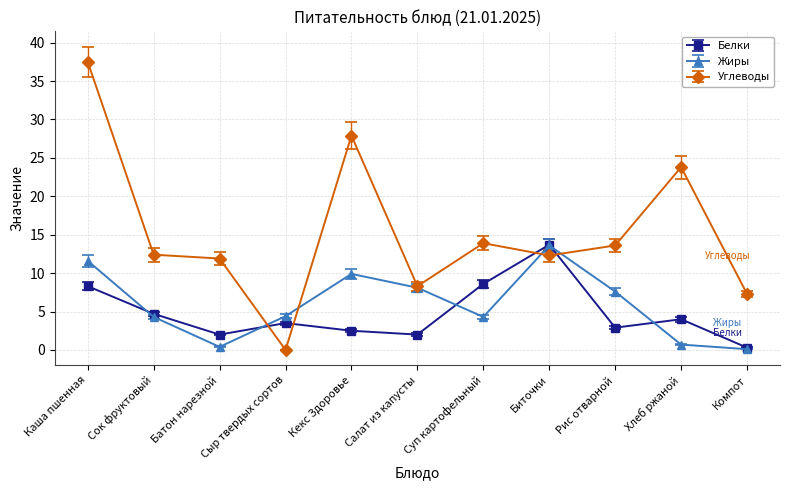

What is the difference between the Жиры values at Биточки and Сыр твердых сортов?

9.2